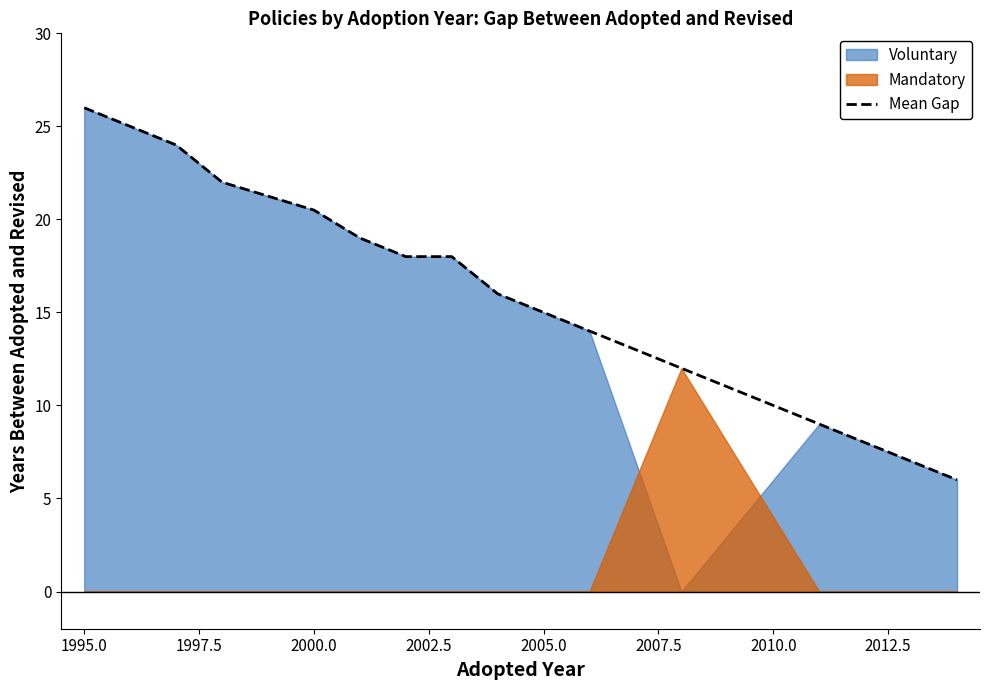

What is the approximate value at 13?

7.0